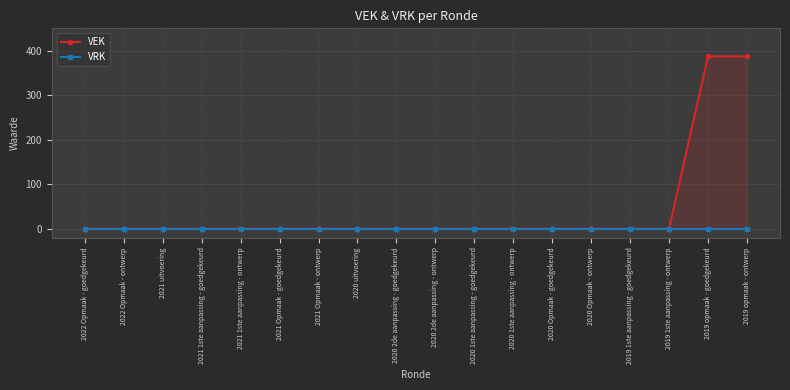

What is the label of the 11th point from the left?

2020 1ste aanpassing - goedgekeurd